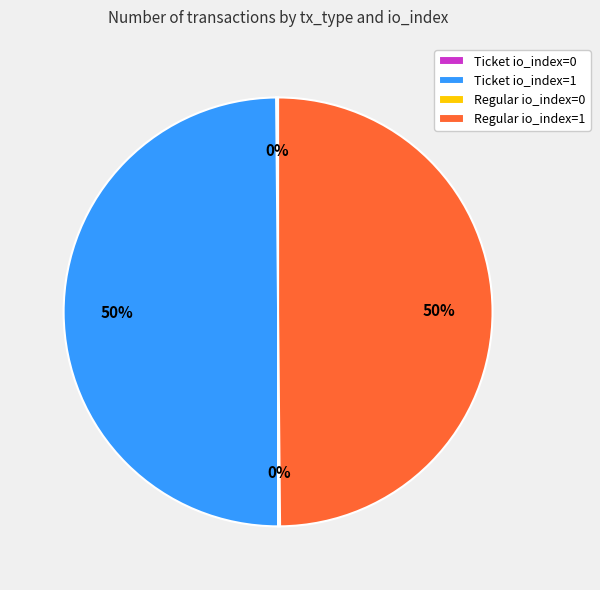

What percentage is the Ticket io_index=1 slice, to the nearest percent?

50%